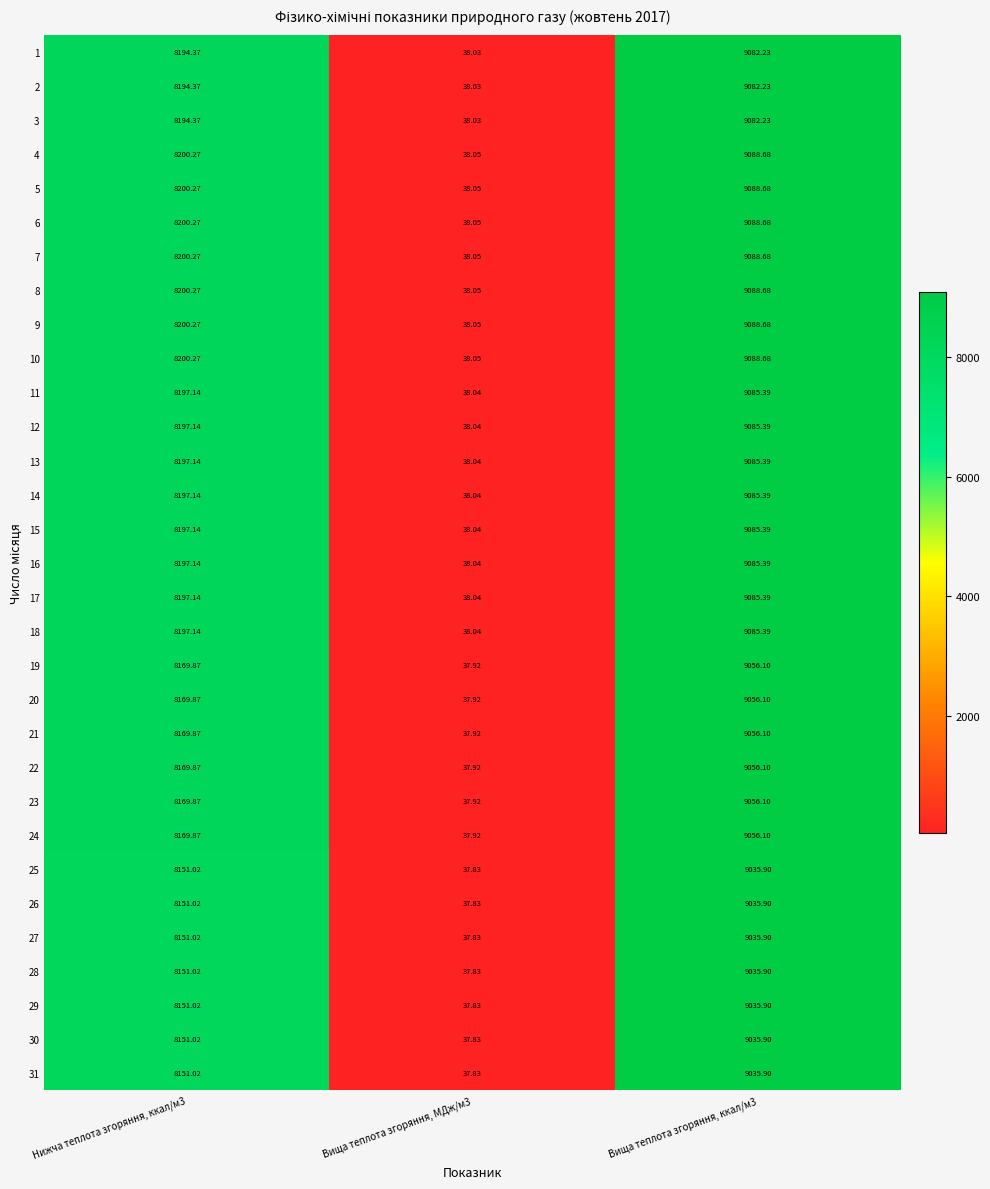

Reading left to right, transcribe all the data shown in this chart.

1: Нижча теплота згоряння, ккал/м3=8194.4	Вища теплота згоряння, МДж/м3=38.0	Вища теплота згоряння, ккал/м3=9082.2
2: Нижча теплота згоряння, ккал/м3=8194.4	Вища теплота згоряння, МДж/м3=38.0	Вища теплота згоряння, ккал/м3=9082.2
3: Нижча теплота згоряння, ккал/м3=8194.4	Вища теплота згоряння, МДж/м3=38.0	Вища теплота згоряння, ккал/м3=9082.2
4: Нижча теплота згоряння, ккал/м3=8200.3	Вища теплота згоряння, МДж/м3=38.0	Вища теплота згоряння, ккал/м3=9088.7
5: Нижча теплота згоряння, ккал/м3=8200.3	Вища теплота згоряння, МДж/м3=38.0	Вища теплота згоряння, ккал/м3=9088.7
6: Нижча теплота згоряння, ккал/м3=8200.3	Вища теплота згоряння, МДж/м3=38.0	Вища теплота згоряння, ккал/м3=9088.7
7: Нижча теплота згоряння, ккал/м3=8200.3	Вища теплота згоряння, МДж/м3=38.0	Вища теплота згоряння, ккал/м3=9088.7
8: Нижча теплота згоряння, ккал/м3=8200.3	Вища теплота згоряння, МДж/м3=38.0	Вища теплота згоряння, ккал/м3=9088.7
9: Нижча теплота згоряння, ккал/м3=8200.3	Вища теплота згоряння, МДж/м3=38.0	Вища теплота згоряння, ккал/м3=9088.7
10: Нижча теплота згоряння, ккал/м3=8200.3	Вища теплота згоряння, МДж/м3=38.0	Вища теплота згоряння, ккал/м3=9088.7
11: Нижча теплота згоряння, ккал/м3=8197.1	Вища теплота згоряння, МДж/м3=38.0	Вища теплота згоряння, ккал/м3=9085.4
12: Нижча теплота згоряння, ккал/м3=8197.1	Вища теплота згоряння, МДж/м3=38.0	Вища теплота згоряння, ккал/м3=9085.4
13: Нижча теплота згоряння, ккал/м3=8197.1	Вища теплота згоряння, МДж/м3=38.0	Вища теплота згоряння, ккал/м3=9085.4
14: Нижча теплота згоряння, ккал/м3=8197.1	Вища теплота згоряння, МДж/м3=38.0	Вища теплота згоряння, ккал/м3=9085.4
15: Нижча теплота згоряння, ккал/м3=8197.1	Вища теплота згоряння, МДж/м3=38.0	Вища теплота згоряння, ккал/м3=9085.4
16: Нижча теплота згоряння, ккал/м3=8197.1	Вища теплота згоряння, МДж/м3=38.0	Вища теплота згоряння, ккал/м3=9085.4
17: Нижча теплота згоряння, ккал/м3=8197.1	Вища теплота згоряння, МДж/м3=38.0	Вища теплота згоряння, ккал/м3=9085.4
18: Нижча теплота згоряння, ккал/м3=8197.1	Вища теплота згоряння, МДж/м3=38.0	Вища теплота згоряння, ккал/м3=9085.4
19: Нижча теплота згоряння, ккал/м3=8169.9	Вища теплота згоряння, МДж/м3=37.9	Вища теплота згоряння, ккал/м3=9056.1
20: Нижча теплота згоряння, ккал/м3=8169.9	Вища теплота згоряння, МДж/м3=37.9	Вища теплота згоряння, ккал/м3=9056.1
21: Нижча теплота згоряння, ккал/м3=8169.9	Вища теплота згоряння, МДж/м3=37.9	Вища теплота згоряння, ккал/м3=9056.1
22: Нижча теплота згоряння, ккал/м3=8169.9	Вища теплота згоряння, МДж/м3=37.9	Вища теплота згоряння, ккал/м3=9056.1
23: Нижча теплота згоряння, ккал/м3=8169.9	Вища теплота згоряння, МДж/м3=37.9	Вища теплота згоряння, ккал/м3=9056.1
24: Нижча теплота згоряння, ккал/м3=8169.9	Вища теплота згоряння, МДж/м3=37.9	Вища теплота згоряння, ккал/м3=9056.1
25: Нижча теплота згоряння, ккал/м3=8151.0	Вища теплота згоряння, МДж/м3=37.8	Вища теплота згоряння, ккал/м3=9035.9
26: Нижча теплота згоряння, ккал/м3=8151.0	Вища теплота згоряння, МДж/м3=37.8	Вища теплота згоряння, ккал/м3=9035.9
27: Нижча теплота згоряння, ккал/м3=8151.0	Вища теплота згоряння, МДж/м3=37.8	Вища теплота згоряння, ккал/м3=9035.9
28: Нижча теплота згоряння, ккал/м3=8151.0	Вища теплота згоряння, МДж/м3=37.8	Вища теплота згоряння, ккал/м3=9035.9
29: Нижча теплота згоряння, ккал/м3=8151.0	Вища теплота згоряння, МДж/м3=37.8	Вища теплота згоряння, ккал/м3=9035.9
30: Нижча теплота згоряння, ккал/м3=8151.0	Вища теплота згоряння, МДж/м3=37.8	Вища теплота згоряння, ккал/м3=9035.9
31: Нижча теплота згоряння, ккал/м3=8151.0	Вища теплота згоряння, МДж/м3=37.8	Вища теплота згоряння, ккал/м3=9035.9